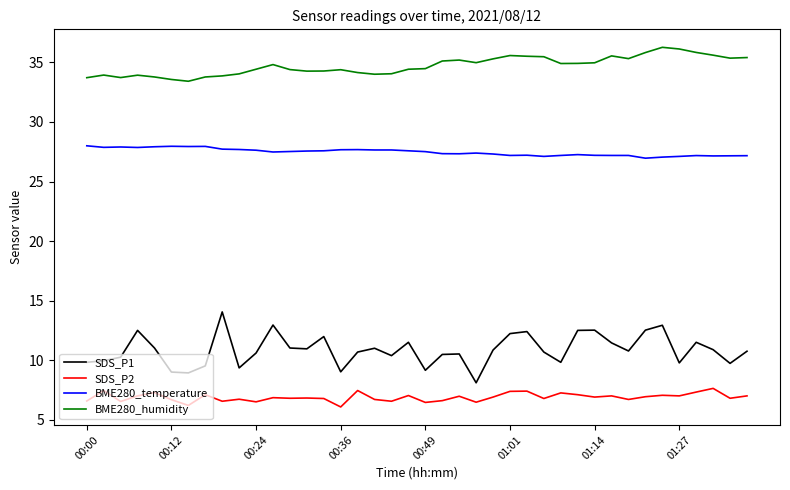

What is the minimum value shown in the chart?

6.1